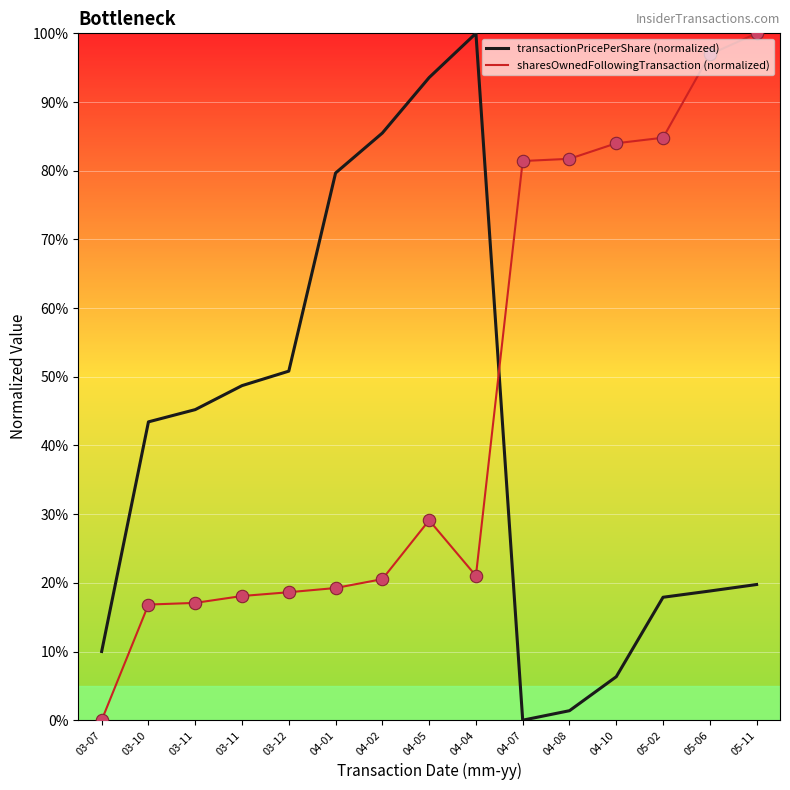

What is the total value across all series at 03-11?

62.3